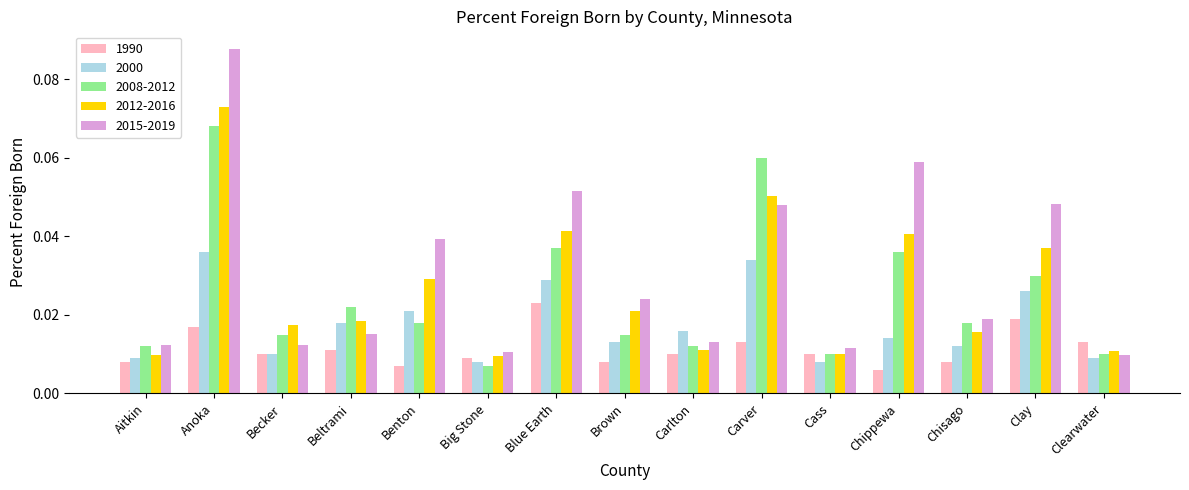

How many 1990 values are between 0 and 1?

15